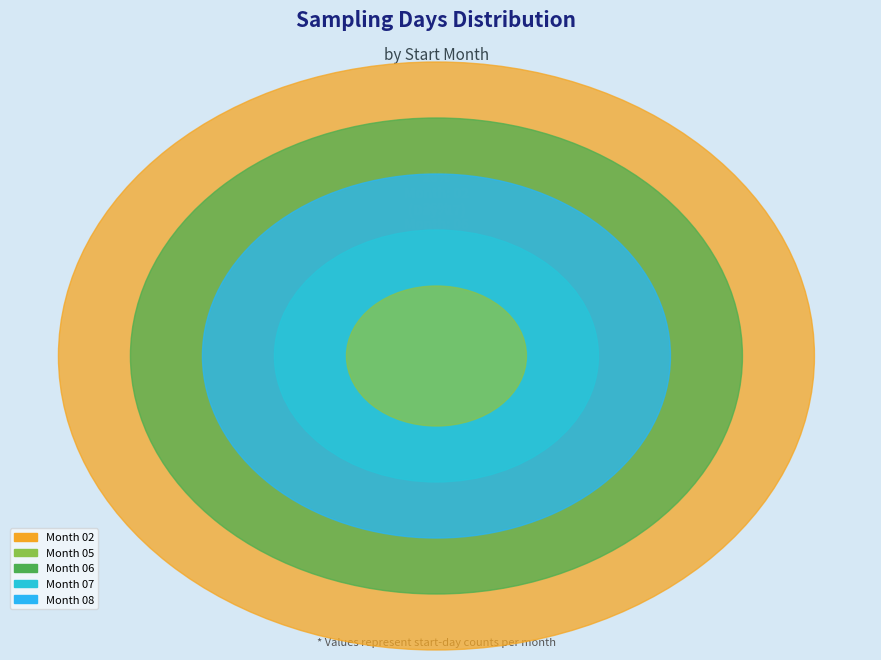

To the nearest percent, what is the combined percentage of 08 and 07?

44%